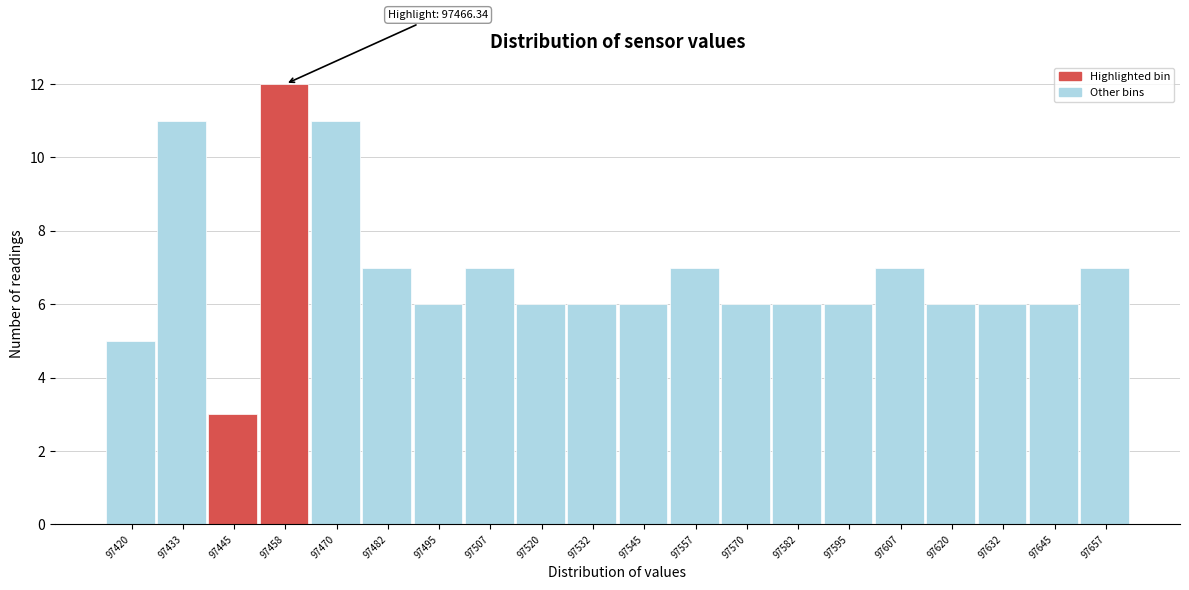

Reading left to right, extract all data points from this chart.

97420=5	97433=11	97445=3	97458=12	97470=11	97482=7	97495=6	97507=7	97520=6	97532=6	97545=6	97557=7	97570=6	97582=6	97595=6	97607=7	97620=6	97632=6	97645=6	97657=7